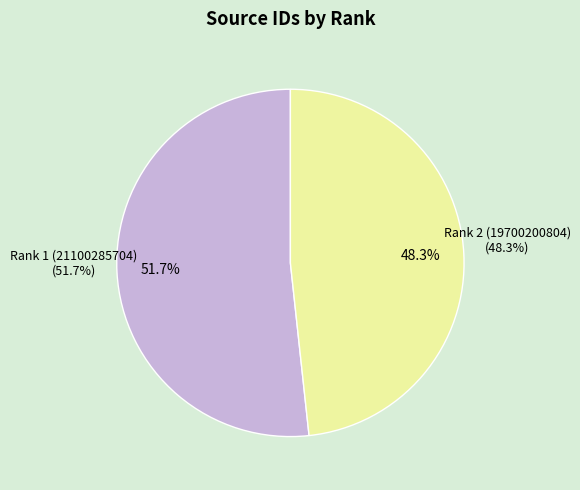

How many segments does this pie chart have?

2